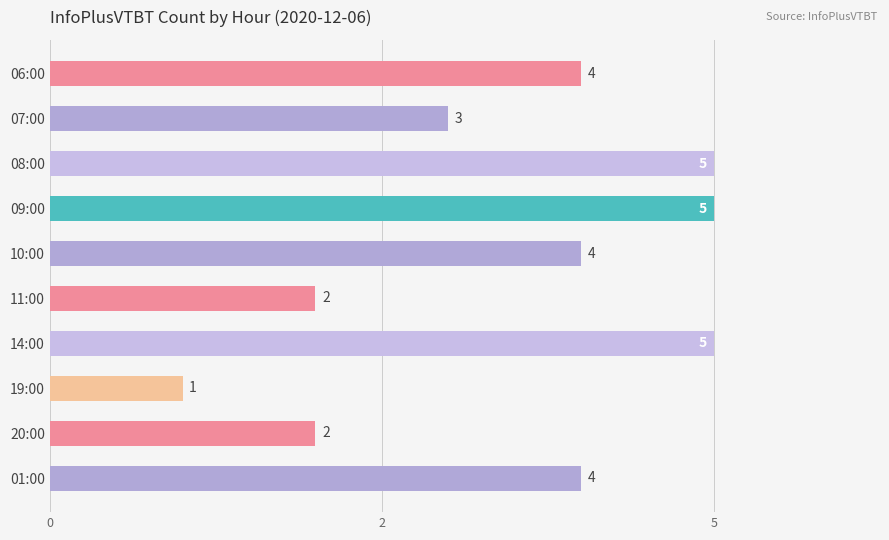

At which label is the value closest to 3?

07:00